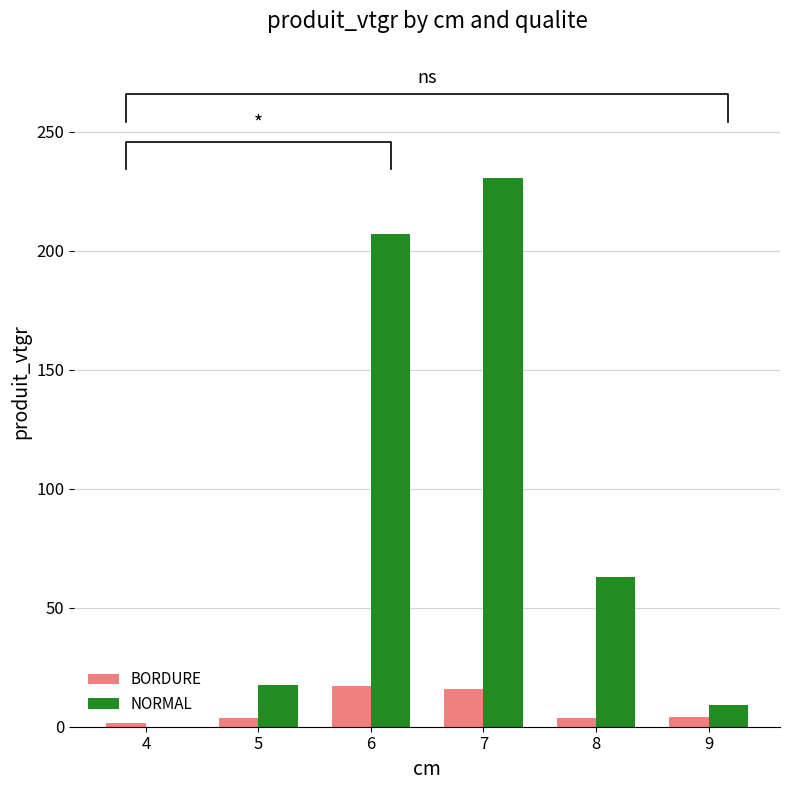

Reading right to left, list all the values displayed in this chart.

BORDURE: 4.0	3.6	15.8	17.2	3.6	1.4
NORMAL: 9.3	63.0	230.6	207.0	17.4	0.0